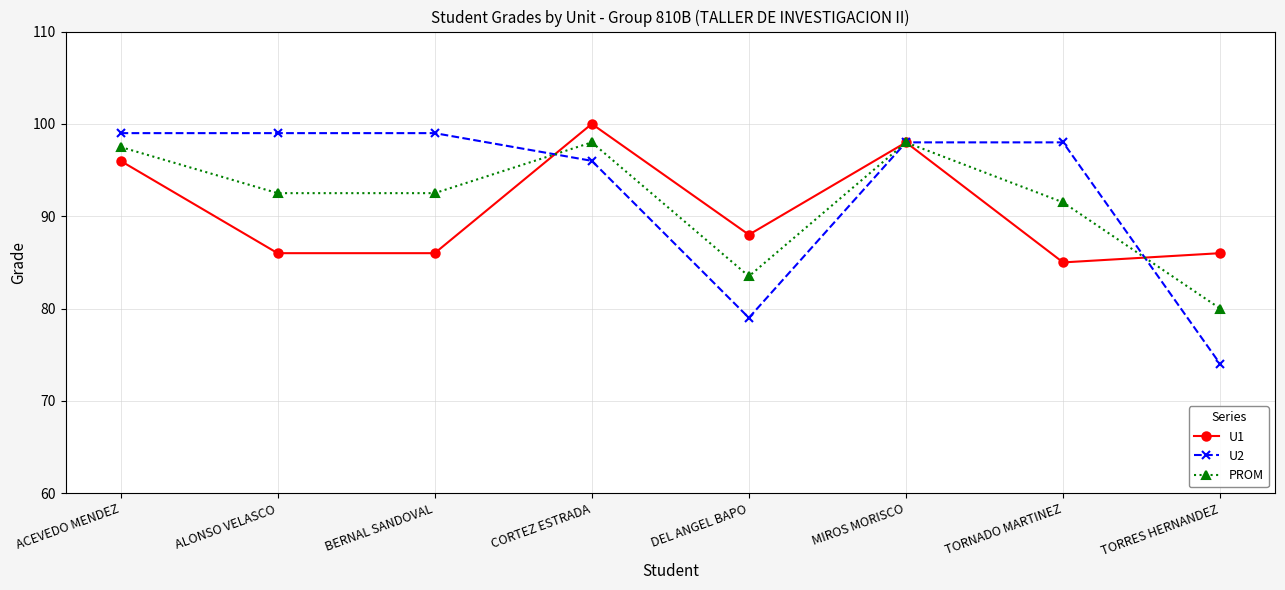

What is the difference between the highest and lowest values at TORNADO MARTINEZ?

13.0